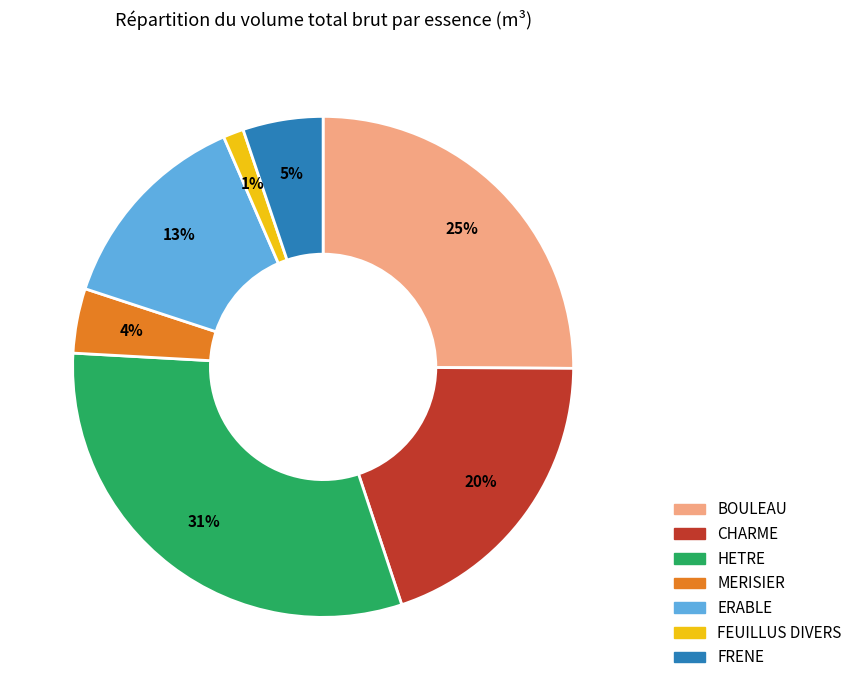

To the nearest percent, what percentage of the pie is BOULEAU?

25%